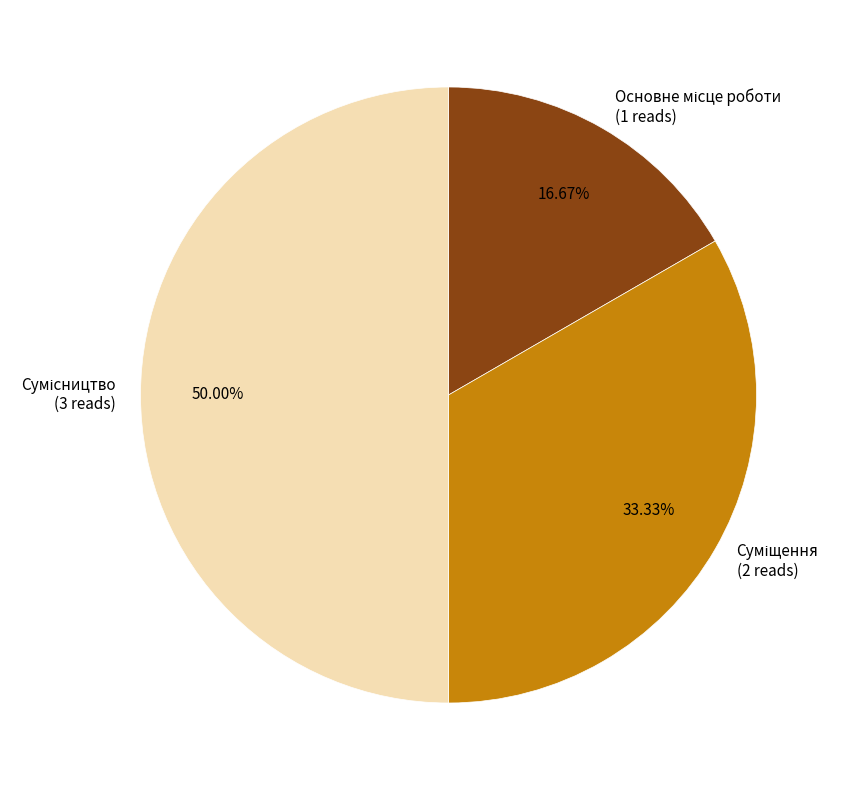

To the nearest percent, what is the difference between the Основне місце роботи and Суміщення slice percentages?

17%